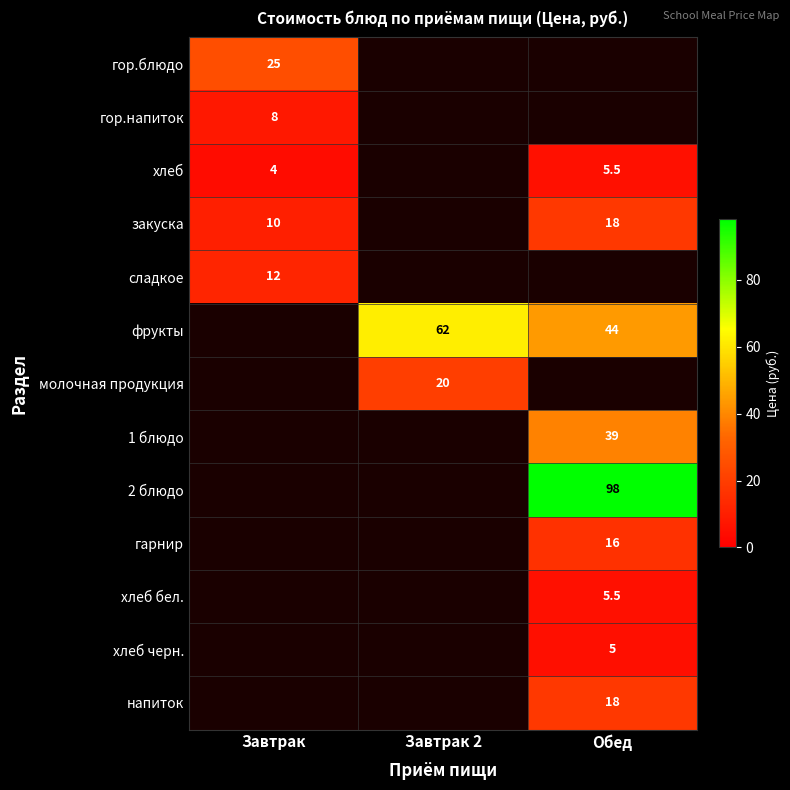

Is it true that 1 блюдо equals 57.0 at Обед?

False